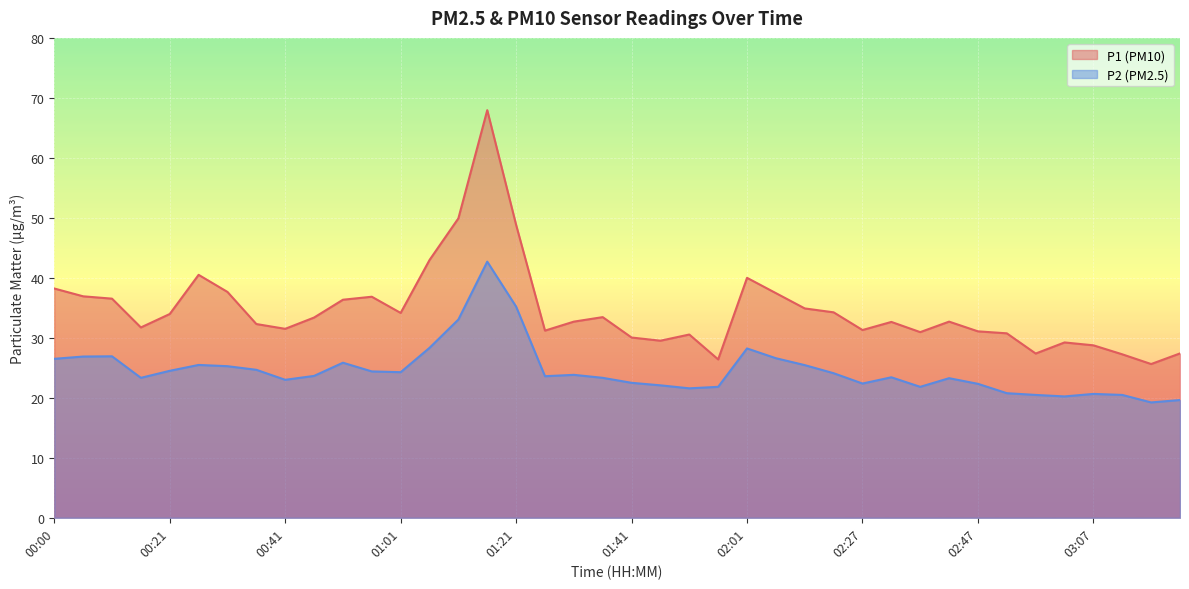

What is the spread (max minus min) of values at 03:22?

7.8